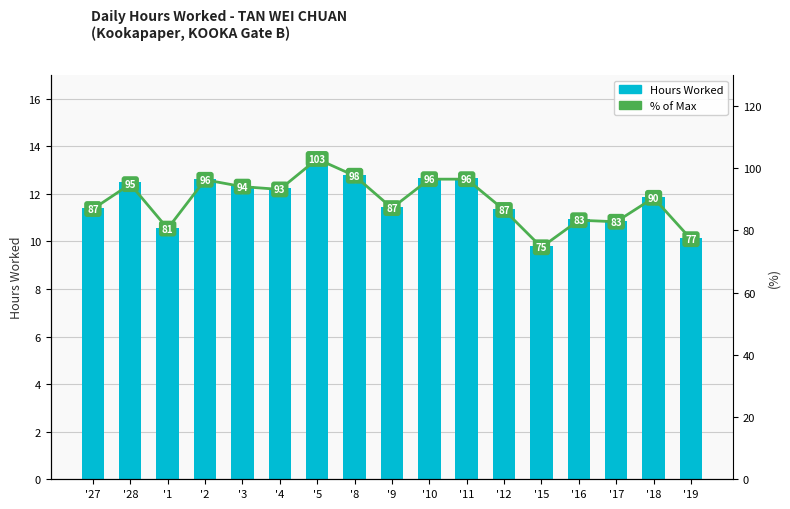

What is the value of the Hours Worked bar at the 7th from the left?

13.5